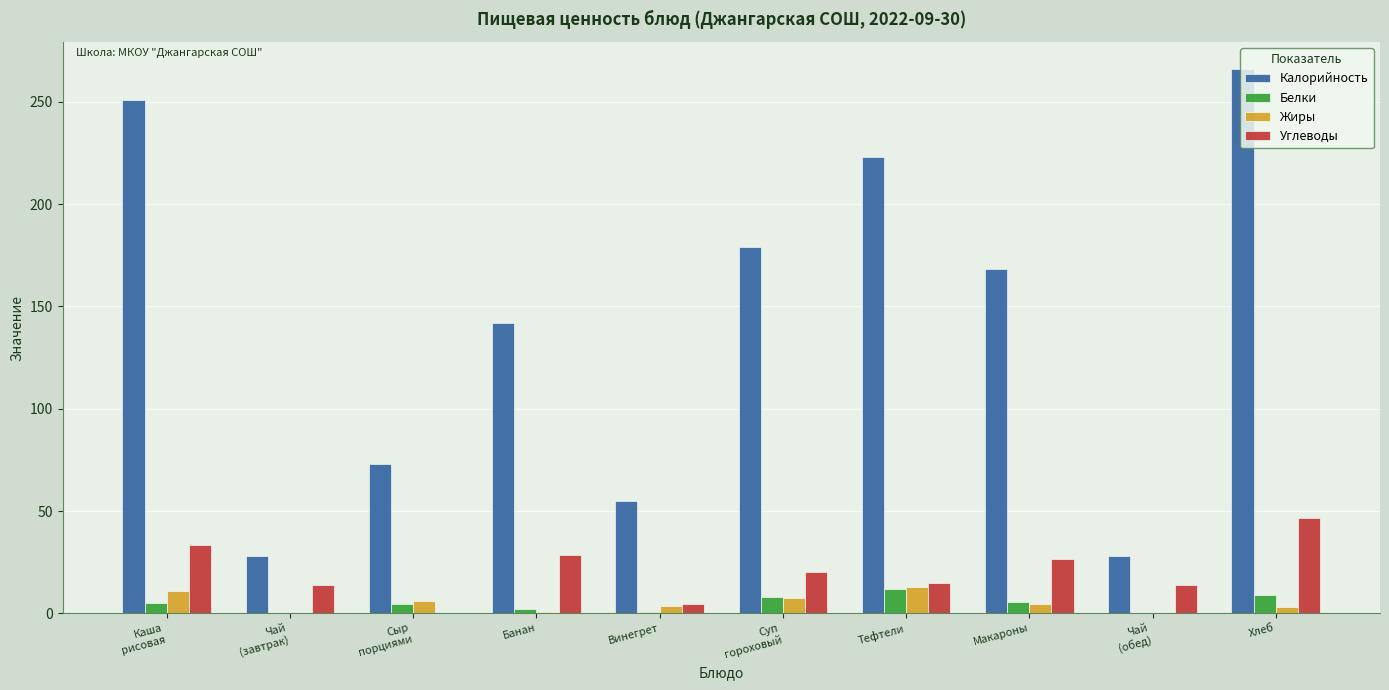

Is it true that Углеводы equals 28.5 at Банан?

True